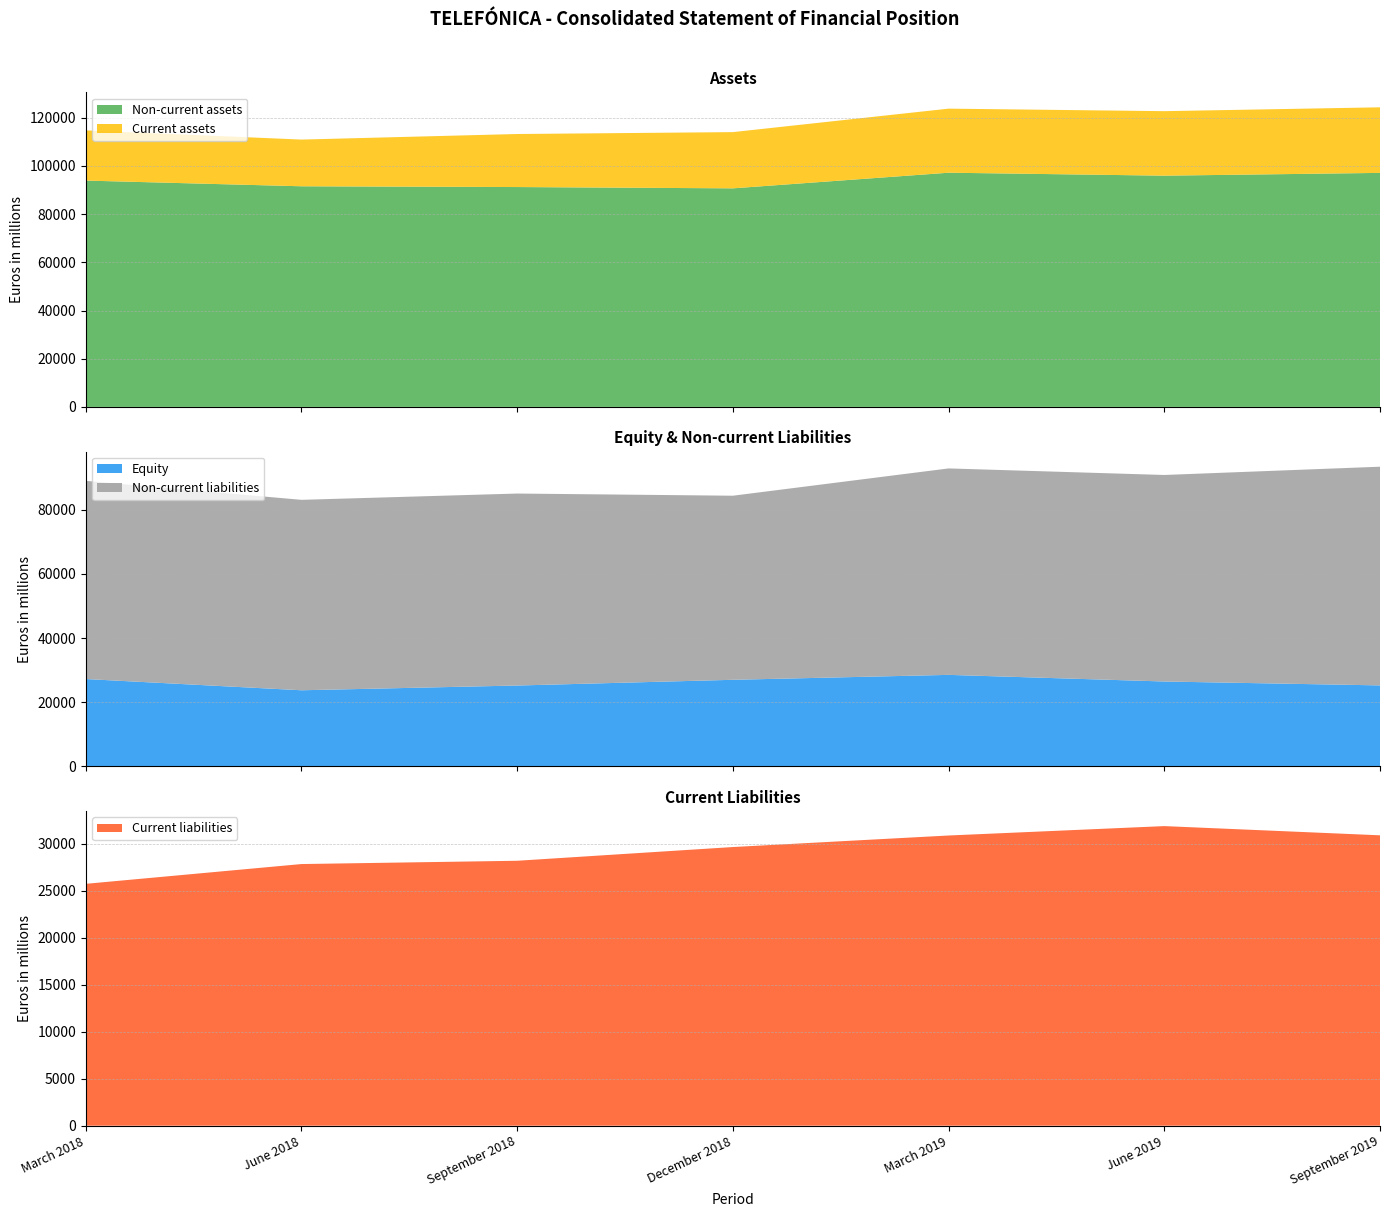

Reading right to left, list all the values displayed in this chart.

Non-current assets: September 2019=97122.9	June 2019=95970.1	March 2019=97197.0	December 2018=90707.0	September 2018=91248.0	June 2018=91567.0	March 2018=93933.0
Current assets: September 2019=27219.7	June 2019=26774.3	March 2019=26591.0	December 2018=23340.0	September 2018=22015.0	June 2018=19384.0	March 2018=20840.0
Equity: September 2019=25234.7	June 2019=26449.5	March 2019=28517.0	December 2018=26980.0	September 2018=25194.0	June 2018=23715.0	March 2018=27218.0
Non-current liabilities: September 2019=68210.9	June 2019=64418.2	March 2019=64394.0	December 2018=57418.0	September 2018=59881.0	June 2018=59397.0	March 2018=61820.0
Current liabilities: September 2019=30897.0	June 2019=31876.7	March 2019=30877.0	December 2018=29649.0	September 2018=28188.0	June 2018=27839.0	March 2018=25735.0